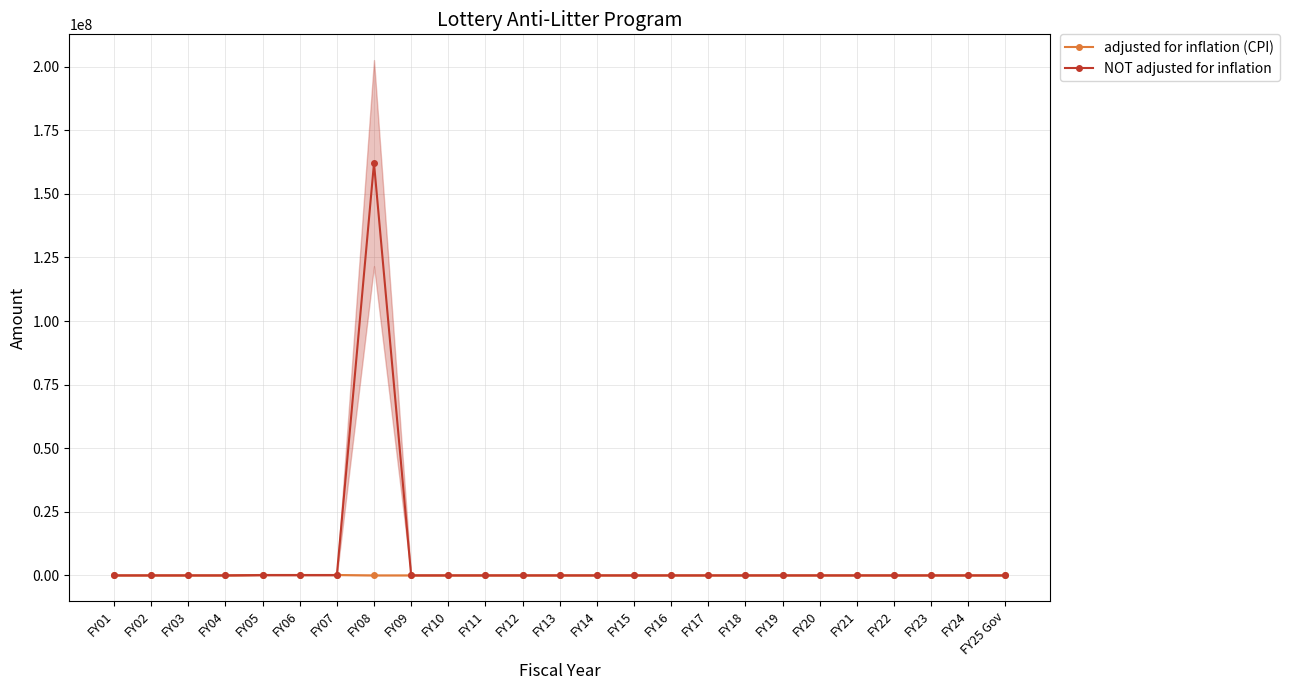

In NOT adjusted for inflation, how many points are higher than both neighbors (excluding endpoints)?

1